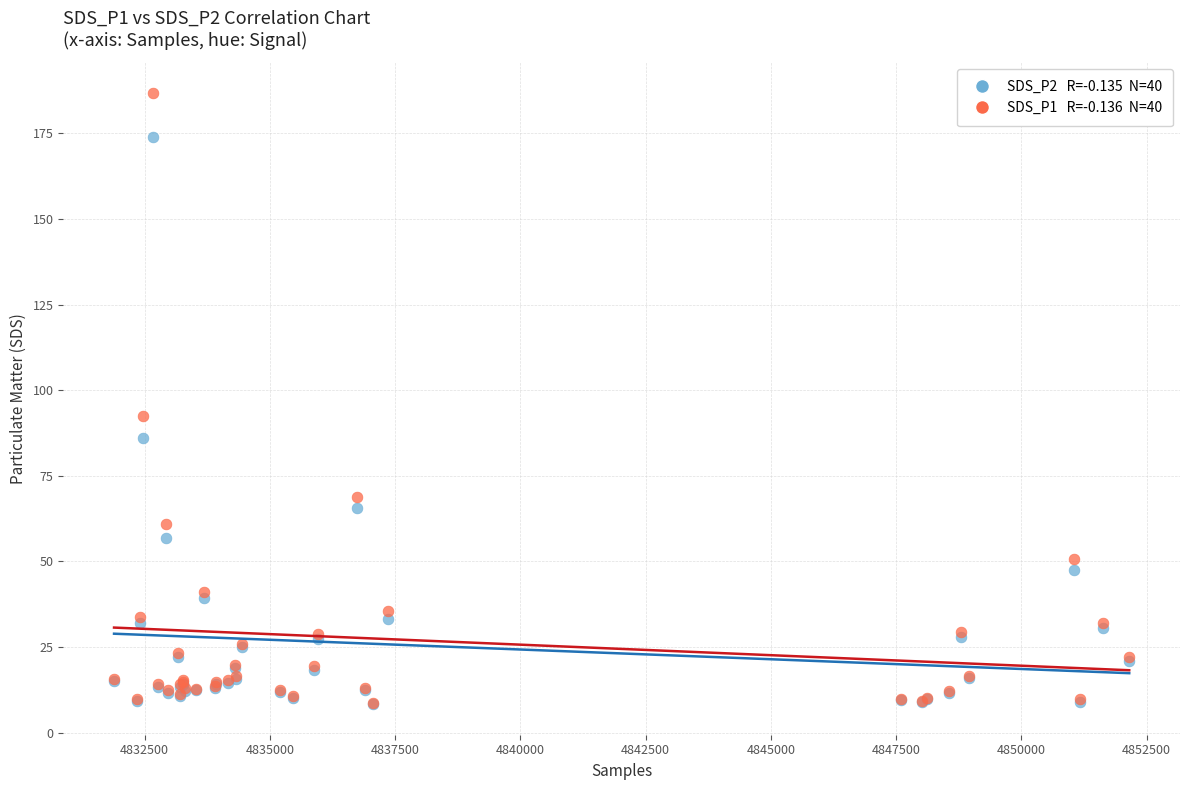

Across all series, what Y value is closest to 97?

92.5